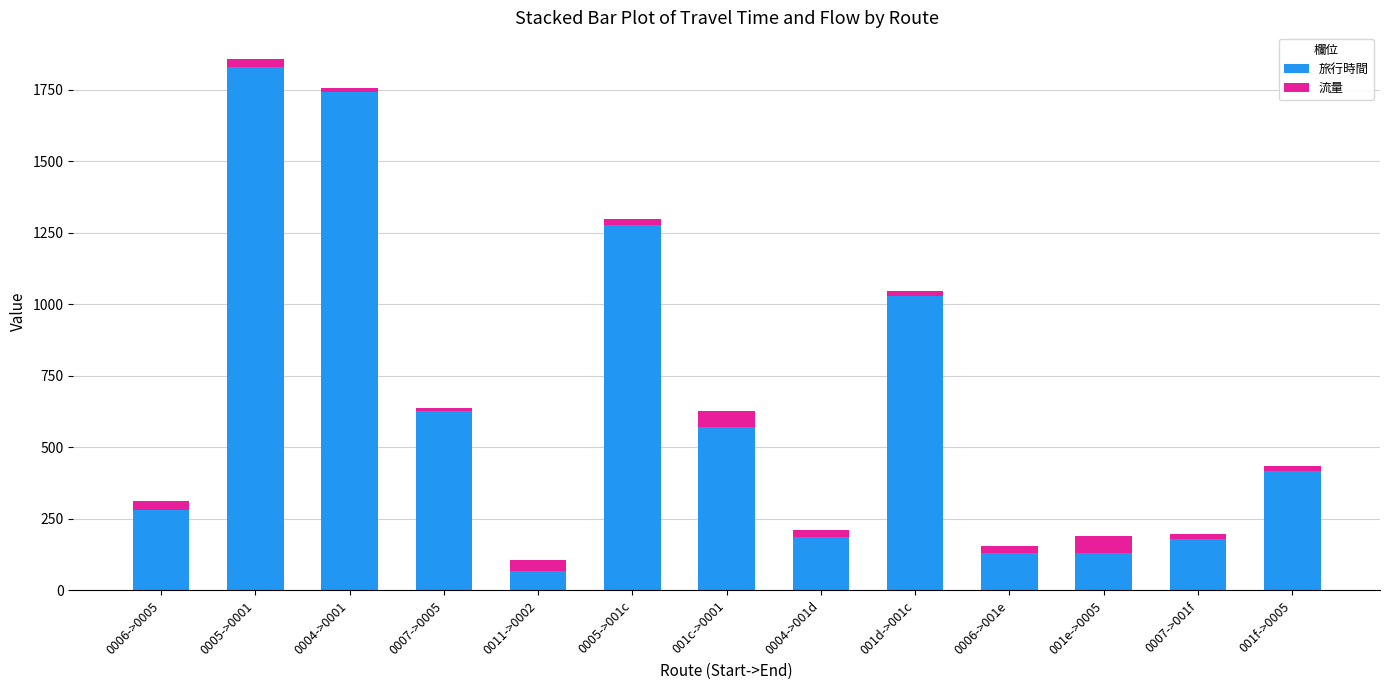

What is the difference between the maximum and minimum values in the 旅行時間 series?

1762